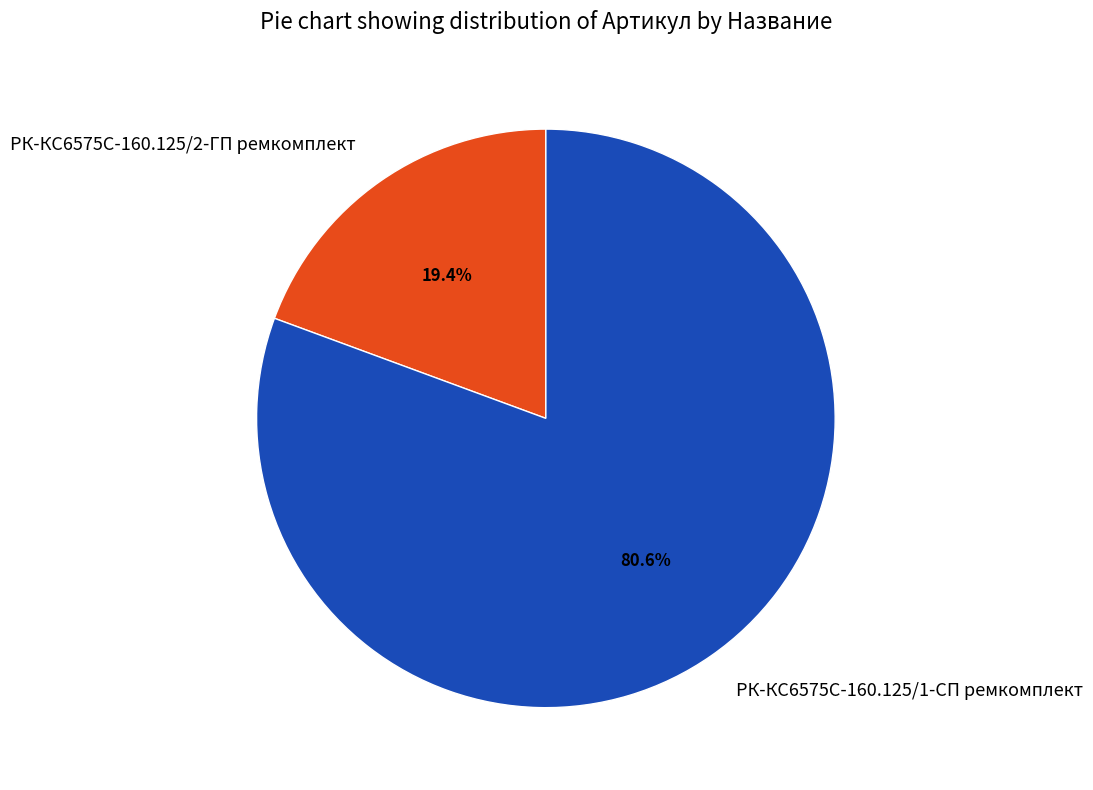

To the nearest percent, what is the difference between the РК-КС6575С-160.125/2-ГП ремкомплект and РК-КС6575С-160.125/1-СП ремкомплект slice percentages?

61%